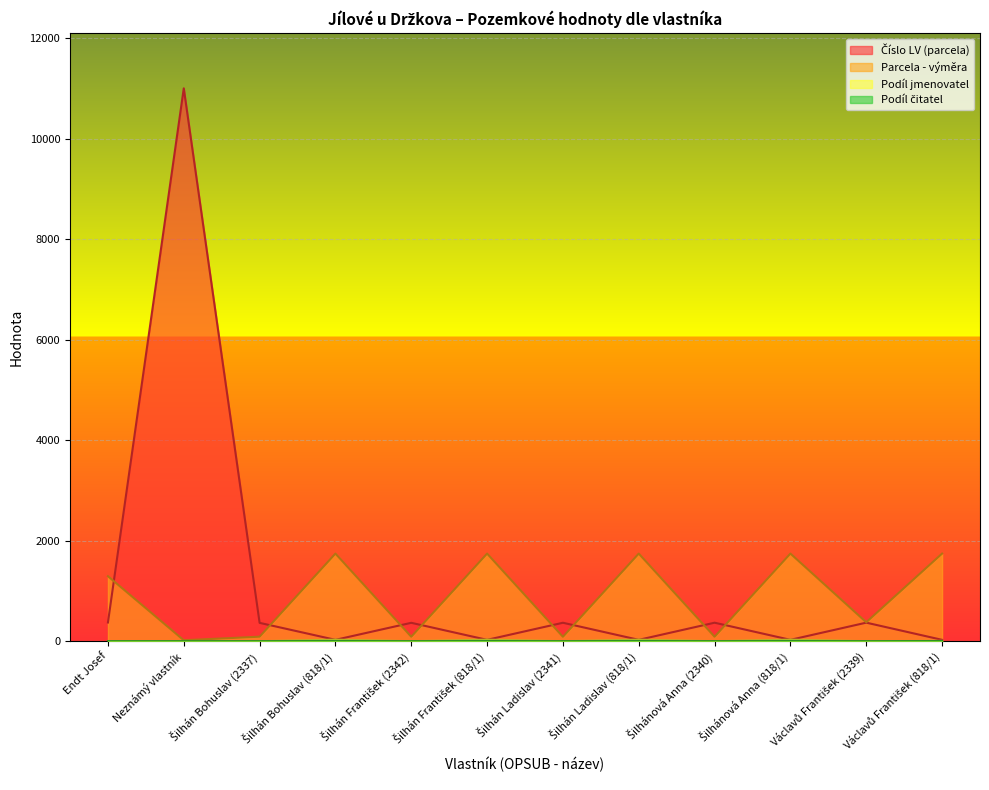

List the labels in order of Parcela - výměra value, largest first.

Šilhán Bohuslav (818/1), Šilhán František (818/1), Šilhán Ladislav (818/1), Šilhánová Anna (818/1), Václavů František (818/1), Endt Josef, Václavů František (2339), Šilhán Bohuslav (2337), Šilhán František (2342), Šilhánová Anna (2340), Šilhán Ladislav (2341), Neznámý vlastník